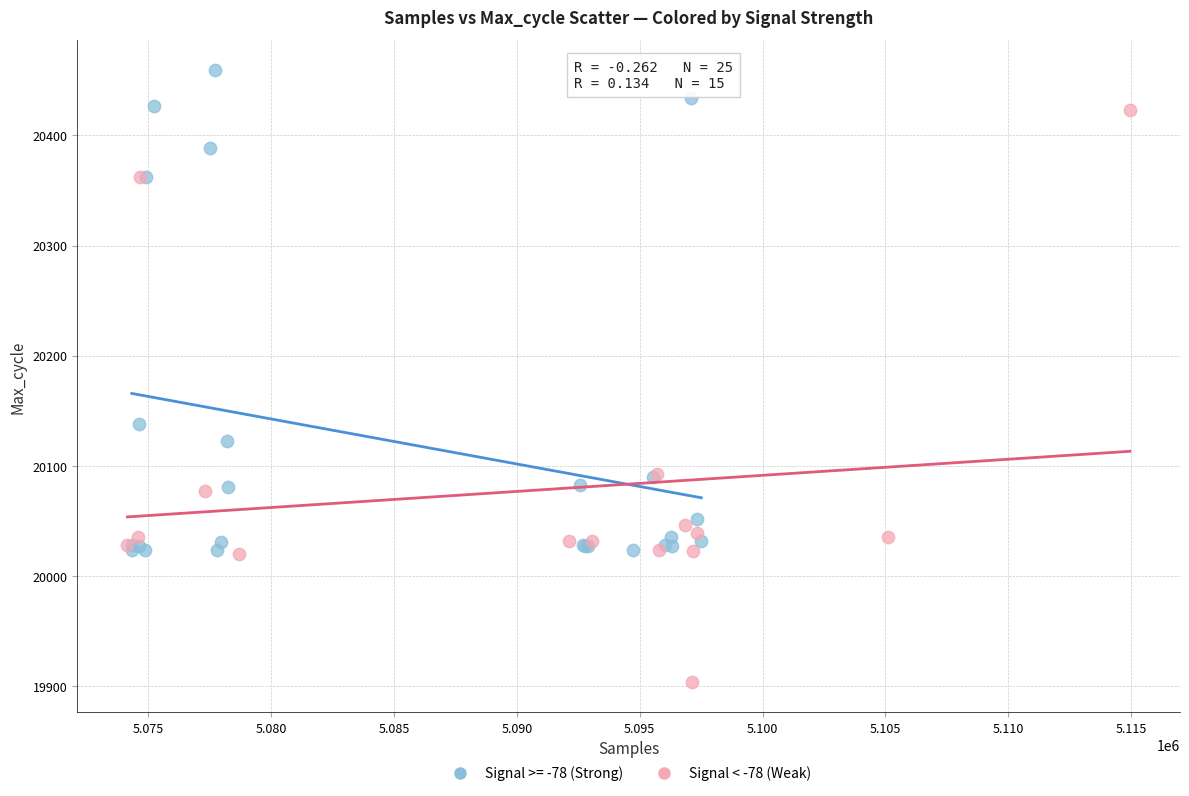

Which series reaches the minimum Y coordinate?

Signal < -78 (Weak)